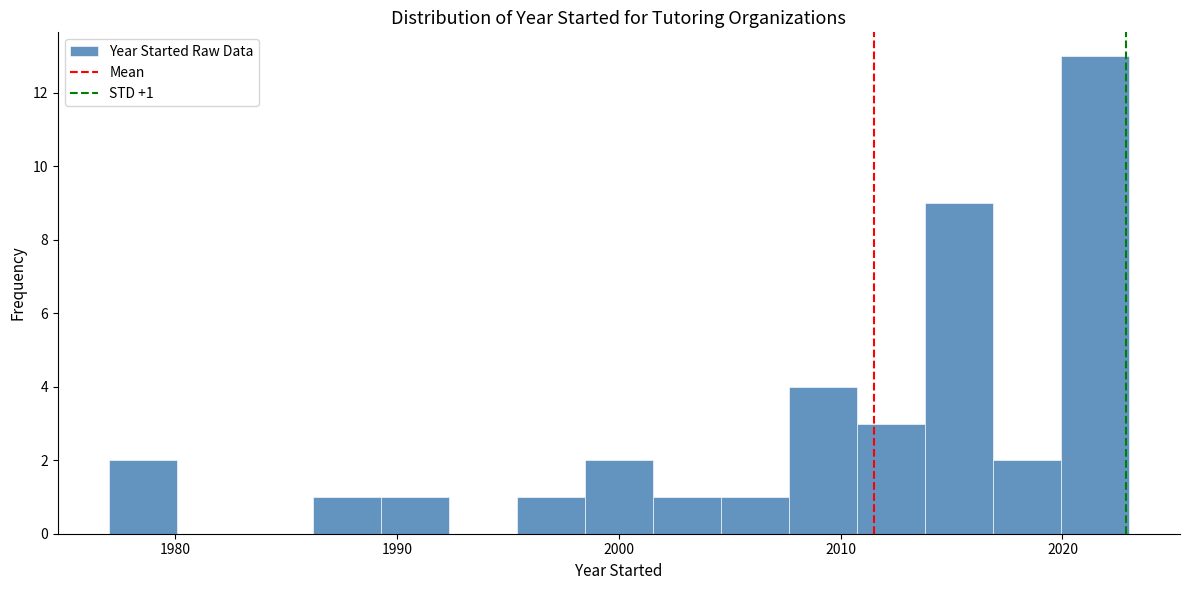

Read against the x-axis, roughly where is the centre of the tallest bar?

2021